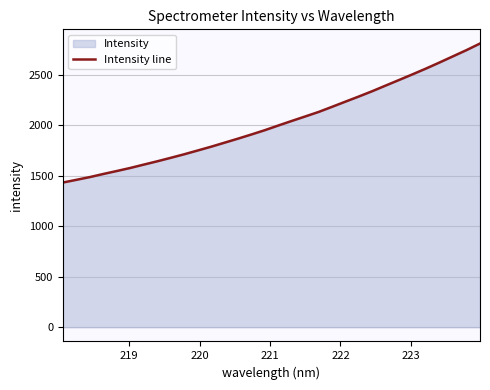

What is the difference between the maximum and minimum values?

1376.2